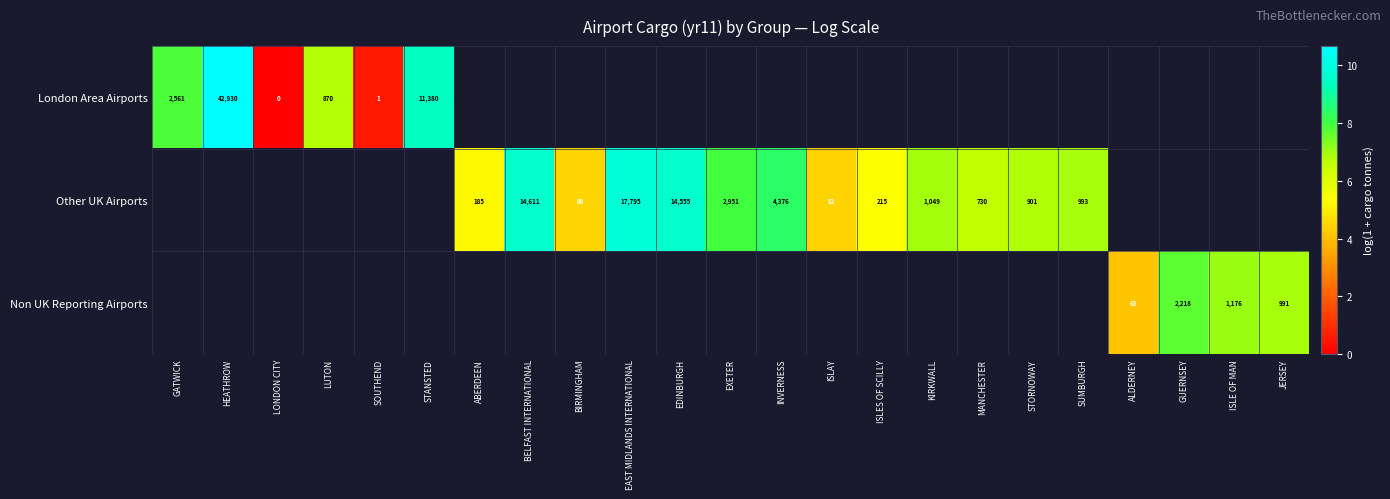

How many series are shown in this chart?

3